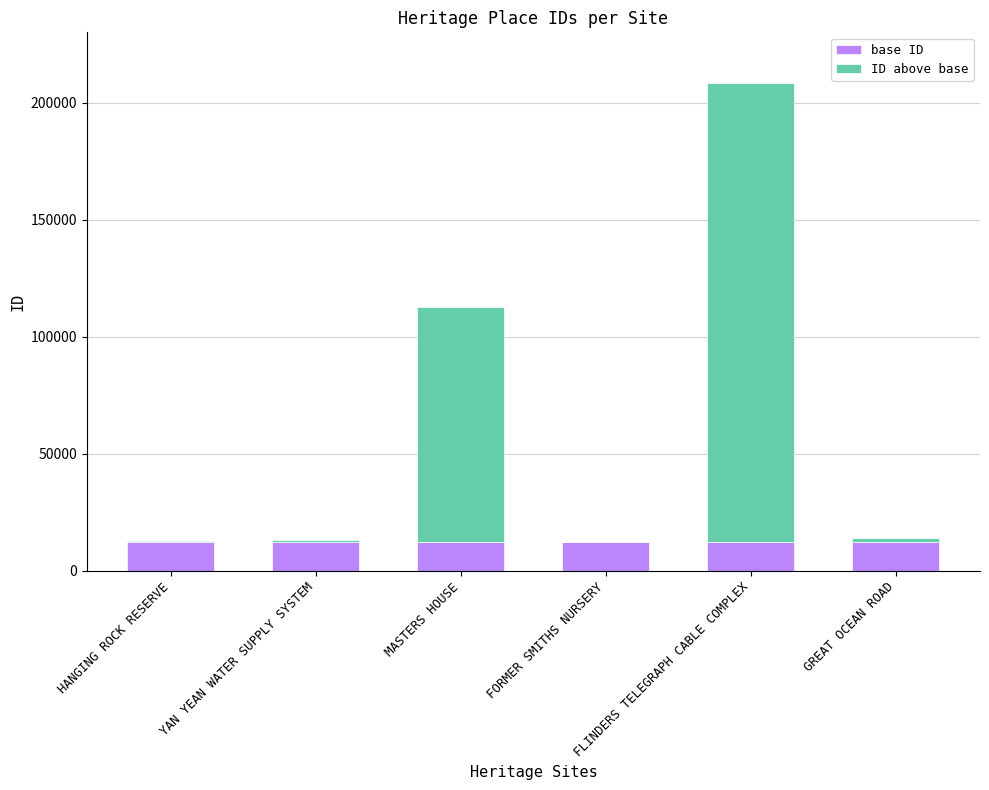

True or false: base ID has a value of 12476 at FLINDERS TELEGRAPH CABLE COMPLEX.

True